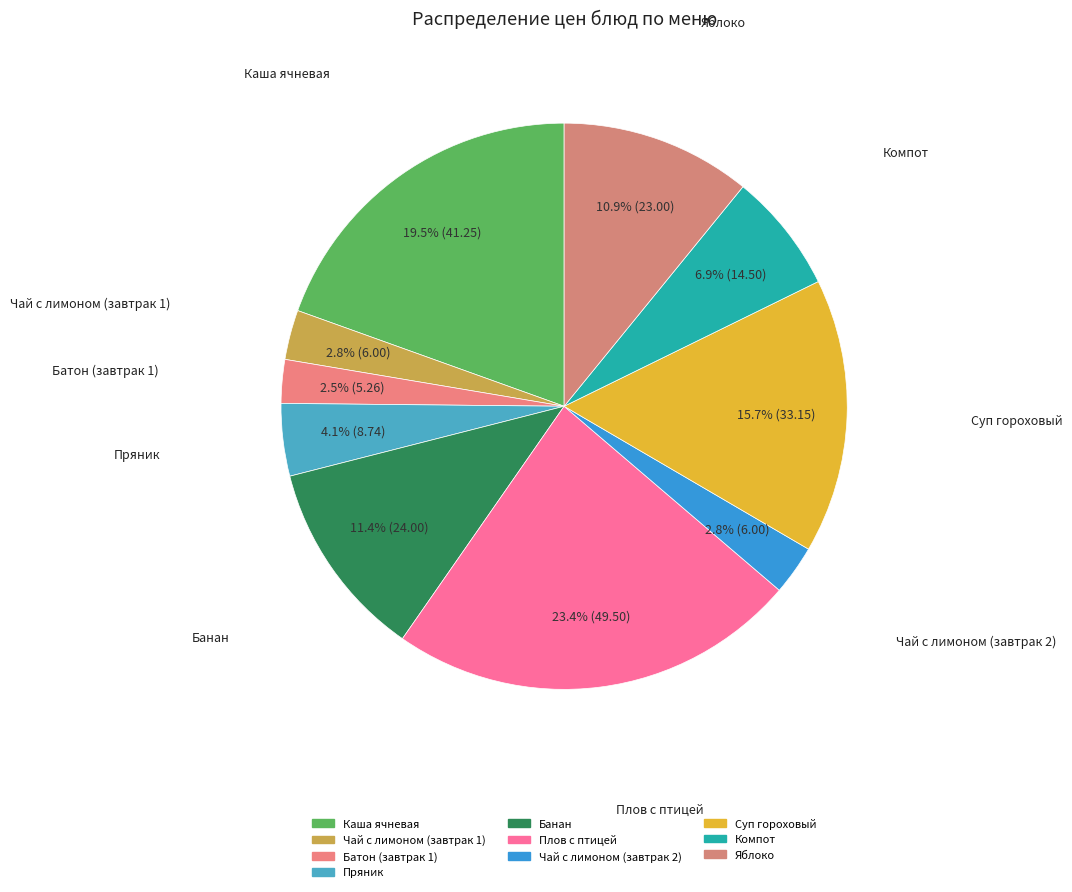

How many slices are in this pie chart?

10